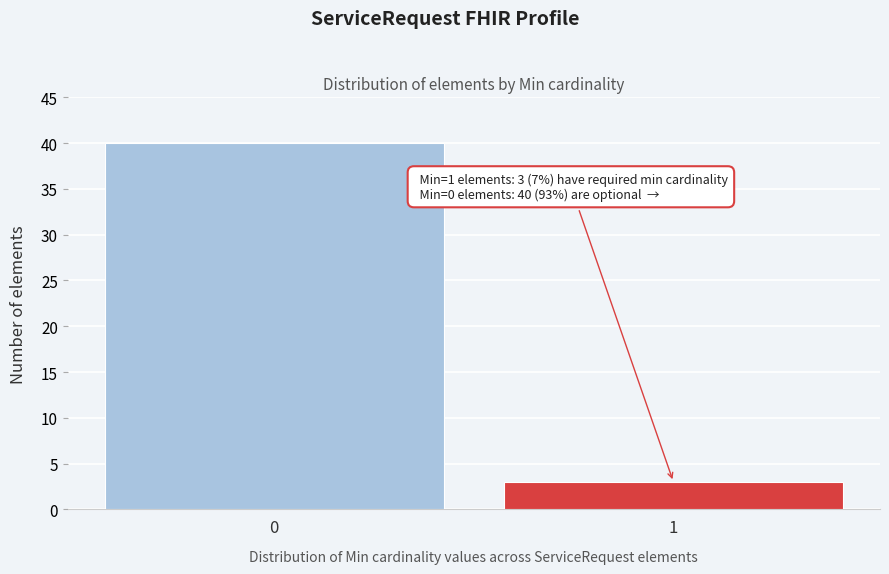

Reading left to right, transcribe all the data shown in this chart.

40	3